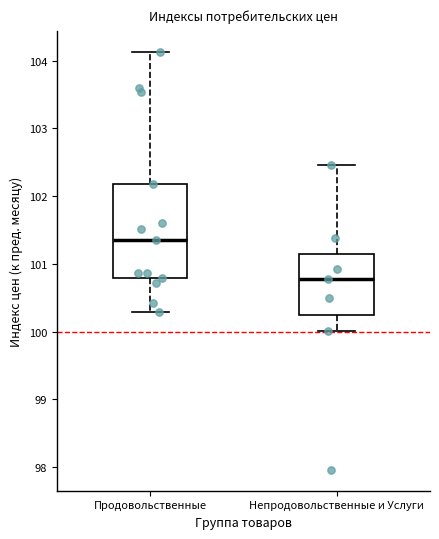

Which box is the tallest, from its lower edge to its upper edge?

Продовольственные